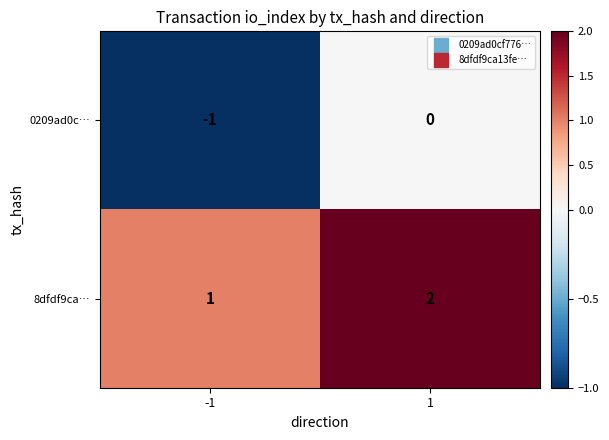

At -1, list the series in order from largest to smallest.

8dfdf9ca…, 0209ad0c…